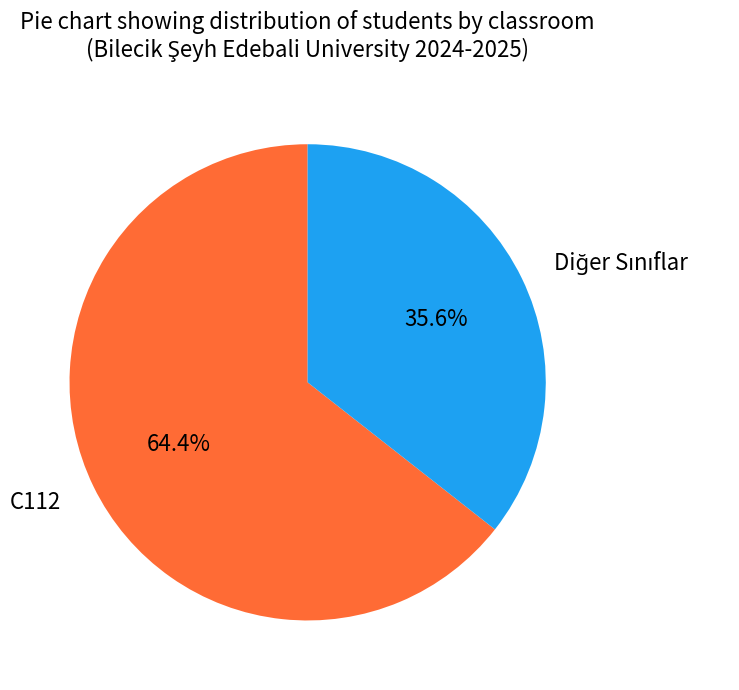

What portion of the pie excludes C112?

35.6%